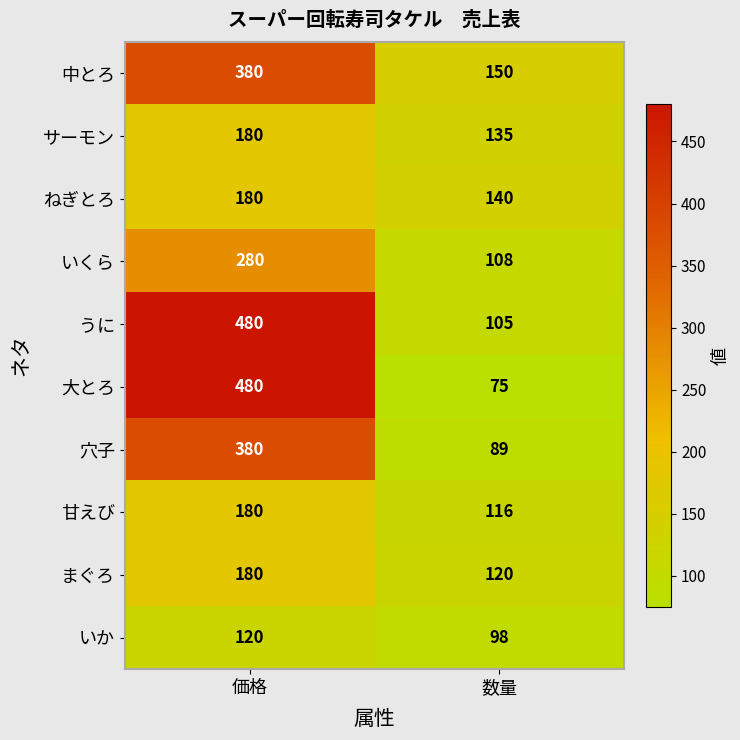

The value of うに at 価格 is 480. True or false?

True